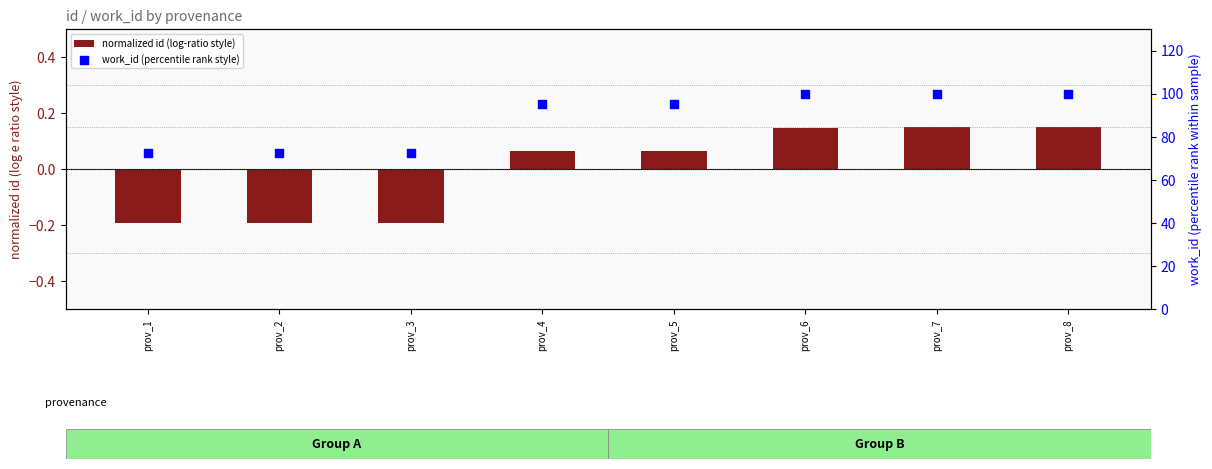

What are all the series names shown in the legend?

normalized id (log-ratio style), work_id (percentile rank style)